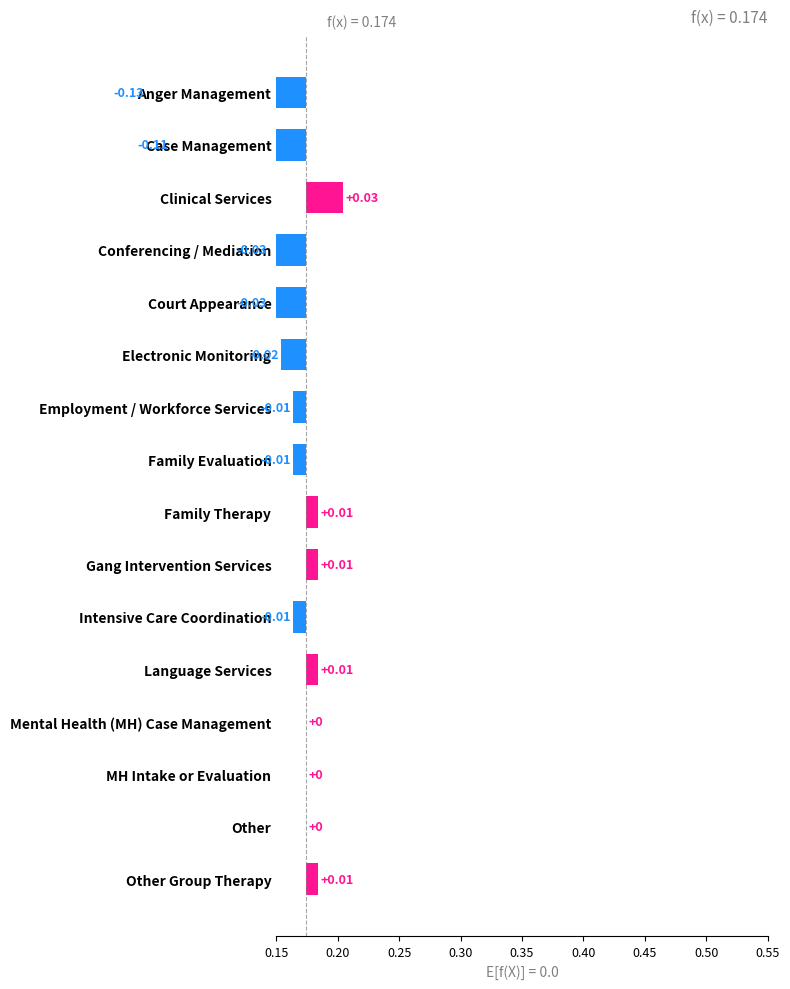

Reading left to right, list all the values displayed in this chart.

-0.1	-0.1	0.0	-0.0	-0.0	-0.0	-0.0	-0.0	0.0	0.0	-0.0	0.0	0.0	0.0	0.0	0.0